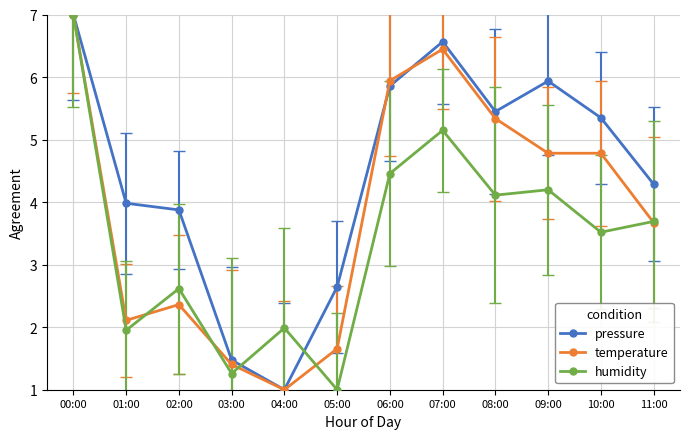

What is the minimum value for pressure?

1.0